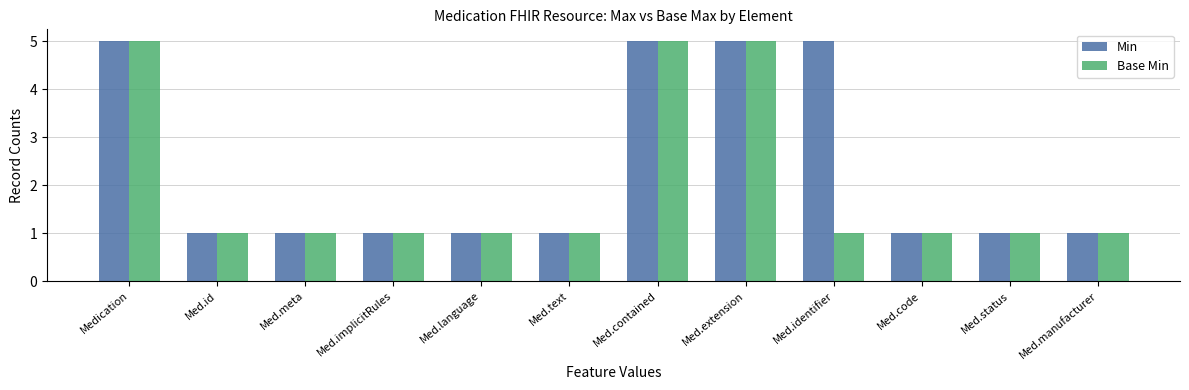

The value of Min at Med.extension is 5. True or false?

True